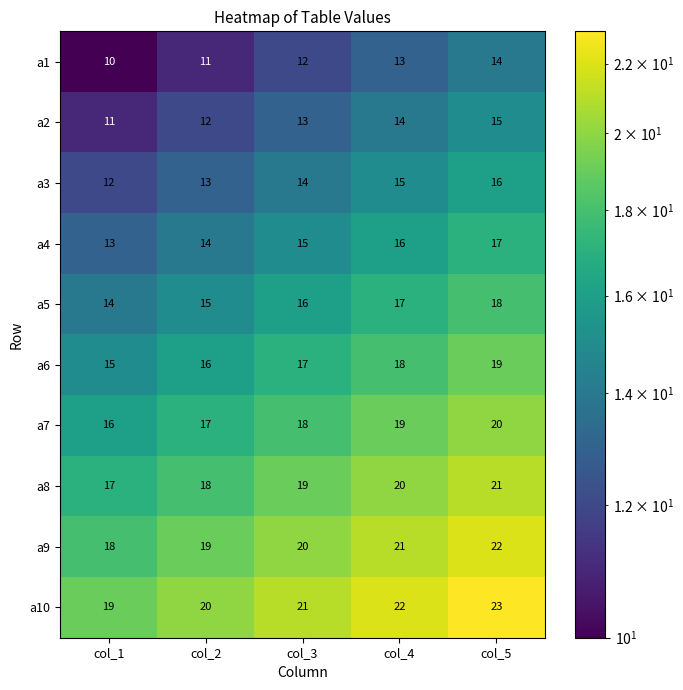

At col_5, list the series in order from largest to smallest.

а10, а9, а8, а7, а6, а5, а4, а3, а2, а1